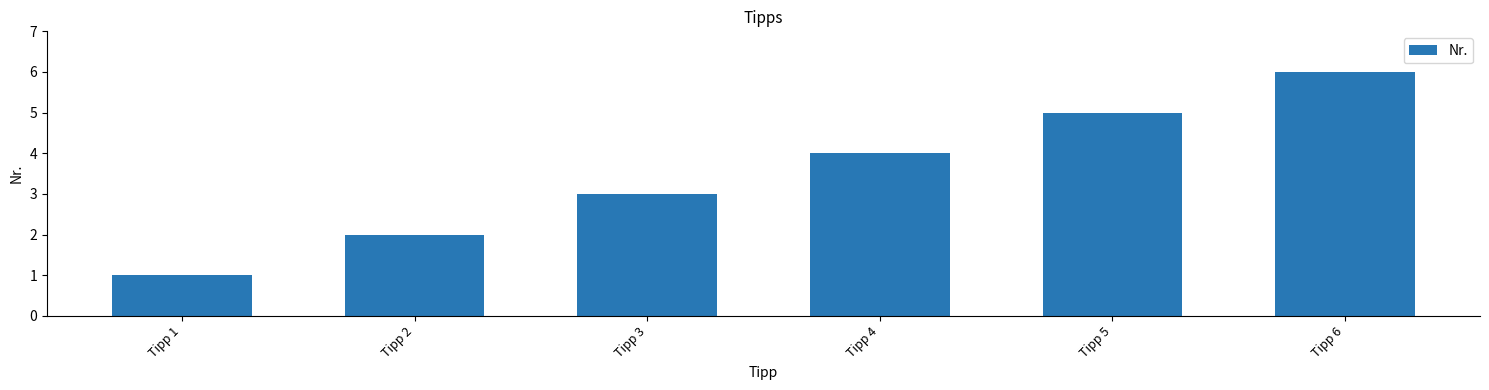

What is the difference between the maximum and minimum values?

5